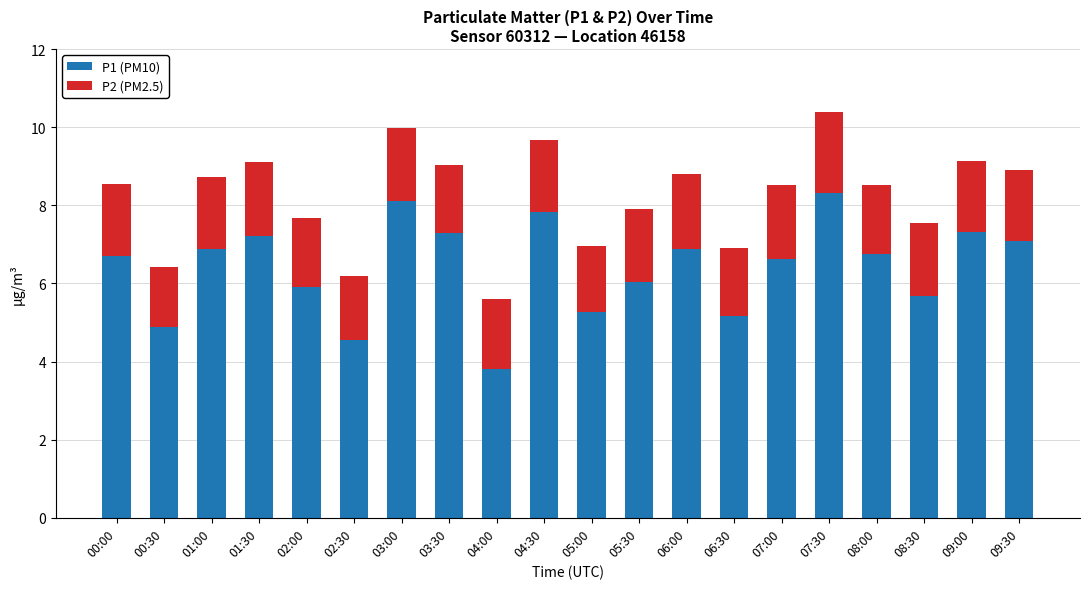

The value of P1 (PM10) at 07:00 is 6.6. True or false?

True